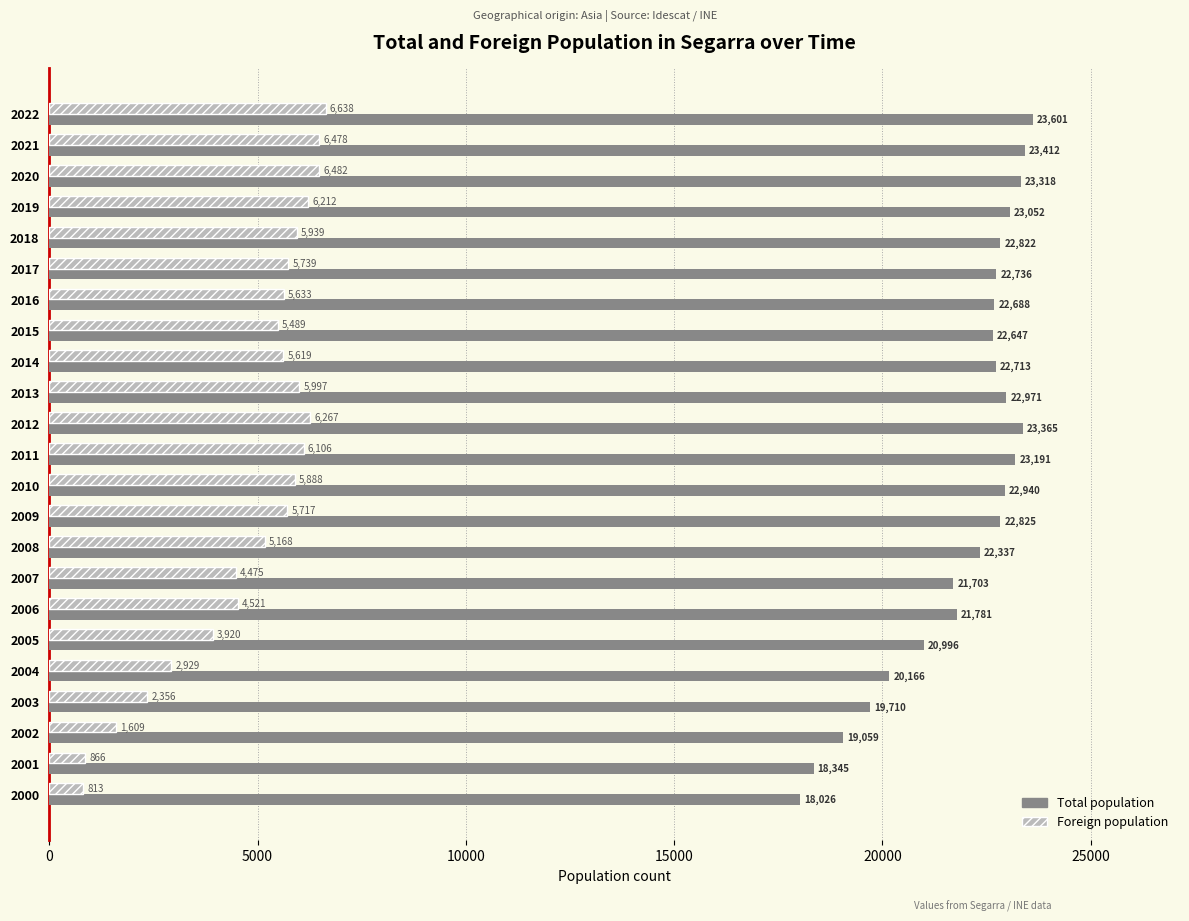

What is the difference between the maximum and minimum values in the Total population series?

5575